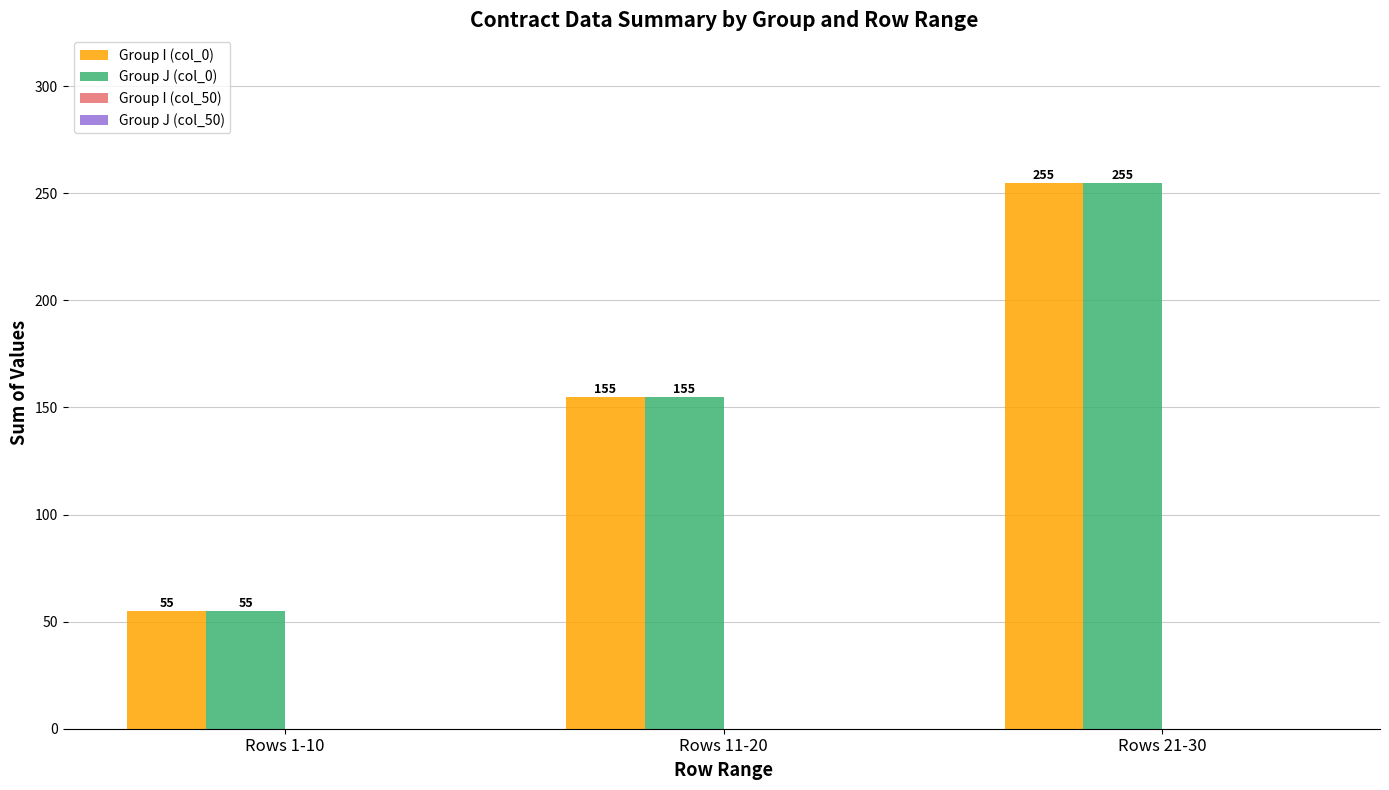

What is the spread (max minus min) of values at Rows 1-10?

0